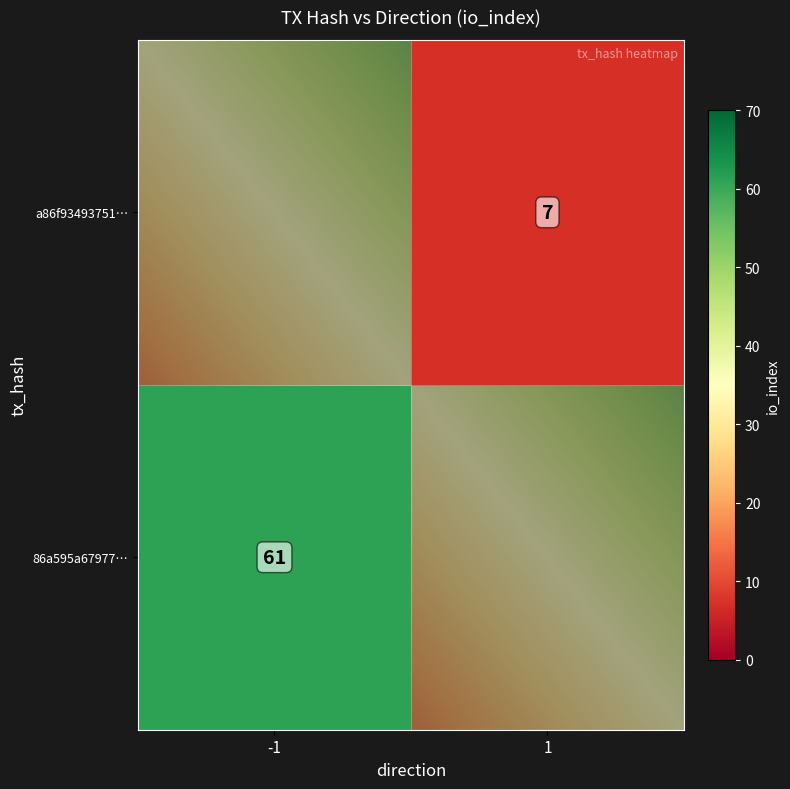

The 86a595a67977b50eb5a61f09773865e0cb87794 series shows -1 at 0. True or false?

True